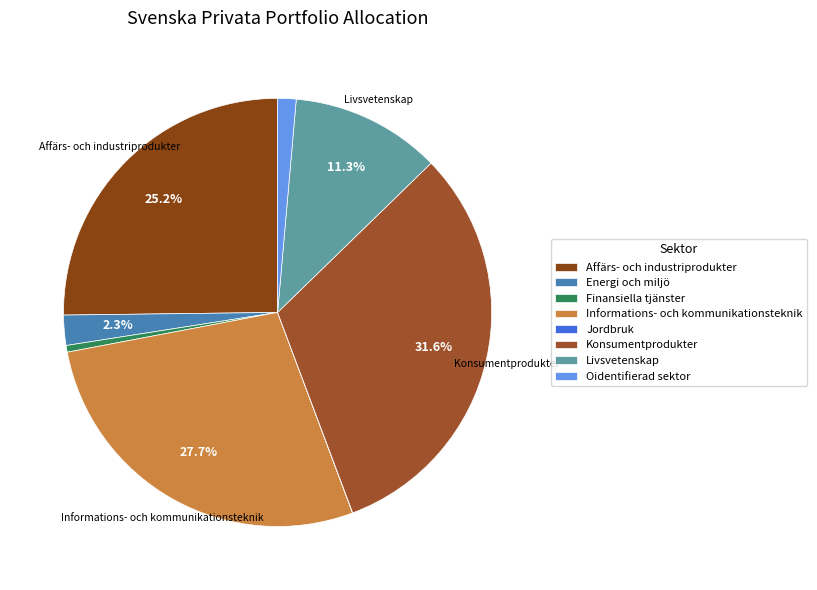

Is Informations- och kommunikationsteknik the majority of the pie?

No